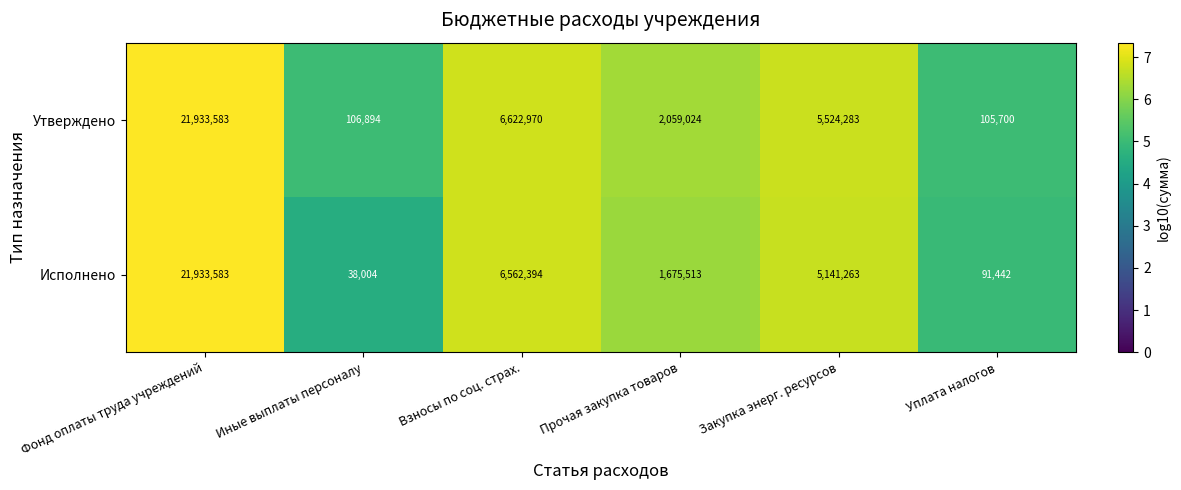

Reading left to right, list all the values displayed in this chart.

Утверждено: Фонд оплаты труда учреждений=21933583	Иные выплаты персоналу=106894	Взносы по соц. страх.=6622970	Прочая закупка товаров=2059024	Закупка энерг. ресурсов=5524283	Уплата налогов=105700
Исполнено: Фонд оплаты труда учреждений=21933583	Иные выплаты персоналу=38004	Взносы по соц. страх.=6562394	Прочая закупка товаров=1675513	Закупка энерг. ресурсов=5141263	Уплата налогов=91442